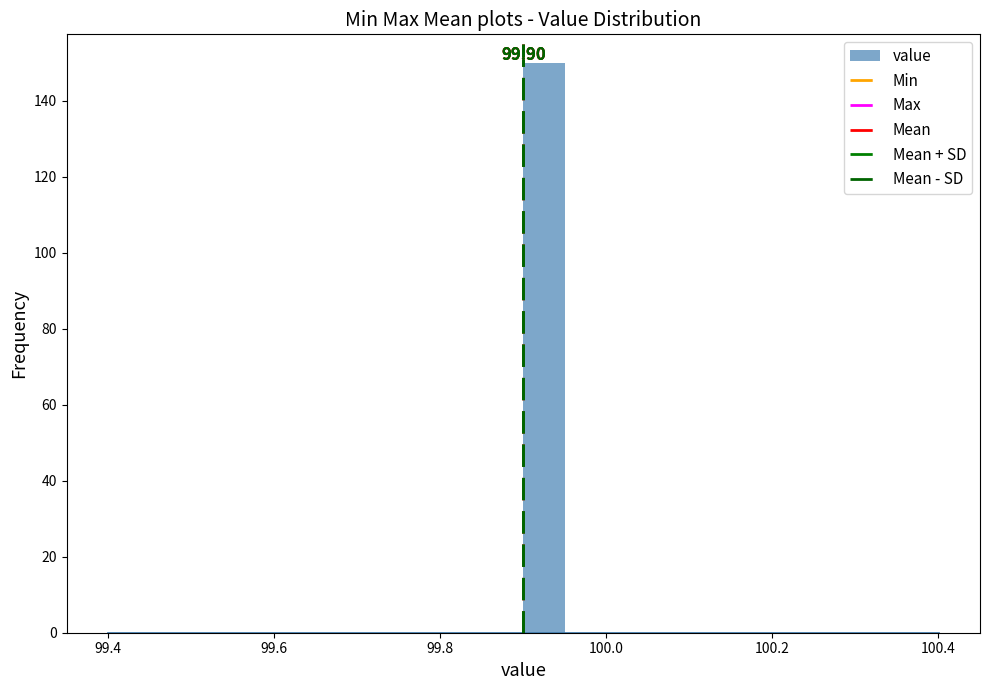

Read against the x-axis, roughly where is the centre of the tallest bar?

99.92